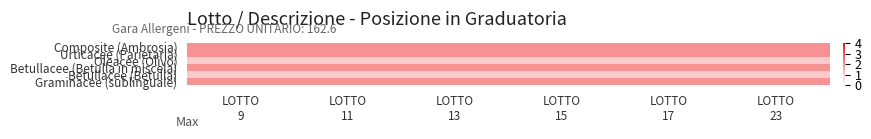

Reading right to left, list all the values displayed in this chart.

Graminacee (sublinguale): LOTTO
23=2	LOTTO
17=2	LOTTO
15=2	LOTTO
13=2	LOTTO
11=2	LOTTO
9=2
Betullacee (Betulla): LOTTO
23=1	LOTTO
17=1	LOTTO
15=1	LOTTO
13=1	LOTTO
11=1	LOTTO
9=1
Betullacee (Betulla in miscela): LOTTO
23=2	LOTTO
17=2	LOTTO
15=2	LOTTO
13=2	LOTTO
11=2	LOTTO
9=2
Oleacee (Olivo): LOTTO
23=1	LOTTO
17=1	LOTTO
15=1	LOTTO
13=1	LOTTO
11=1	LOTTO
9=1
Urticacee (Parietaria): LOTTO
23=2	LOTTO
17=2	LOTTO
15=2	LOTTO
13=2	LOTTO
11=2	LOTTO
9=2
Composite (Ambrosia): LOTTO
23=2	LOTTO
17=2	LOTTO
15=2	LOTTO
13=2	LOTTO
11=2	LOTTO
9=2